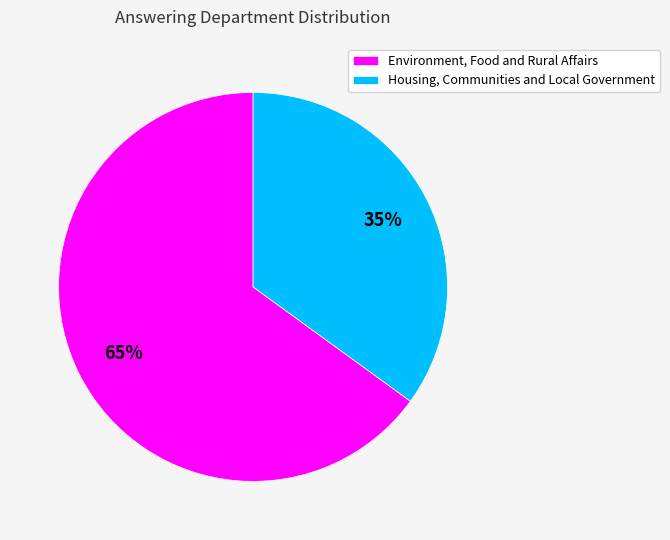

How many segments does this pie chart have?

2